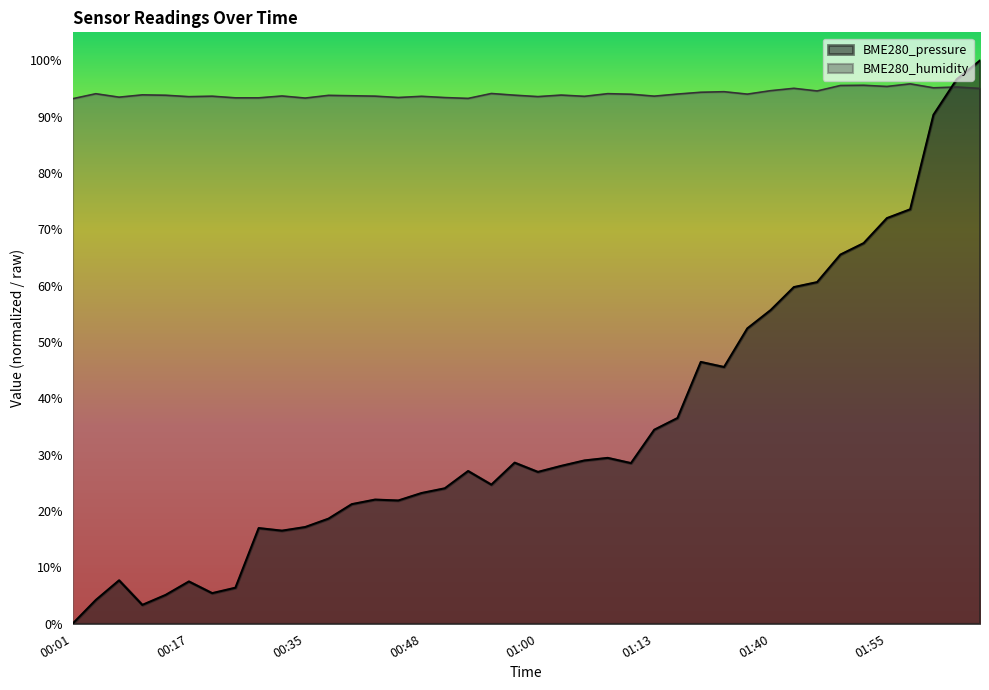

What is the difference between the BME280_pressure values at 01:08 and 00:55?

4.8